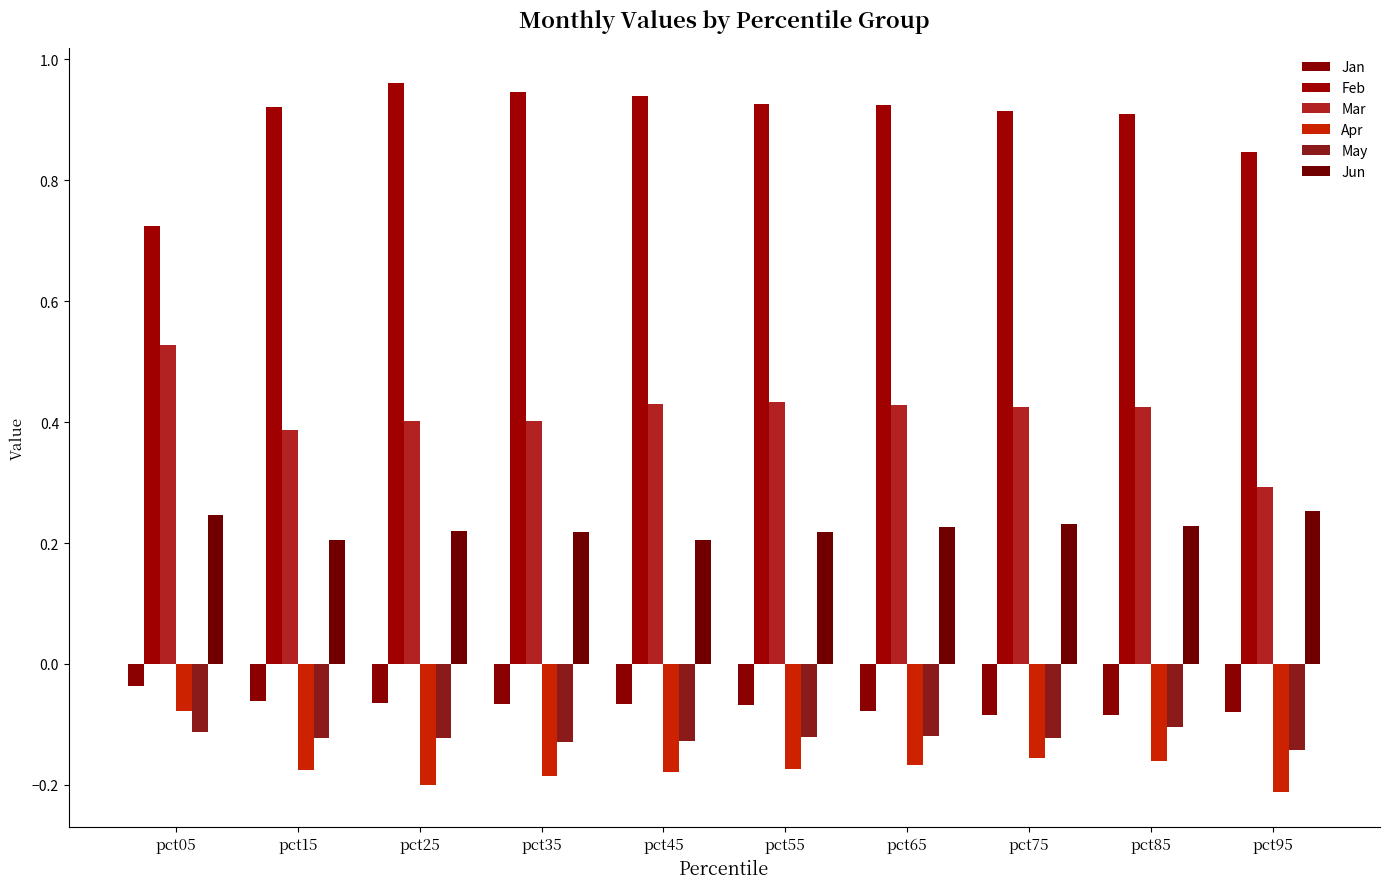

What is the difference between the Feb values at pct55 and pct95?

0.1